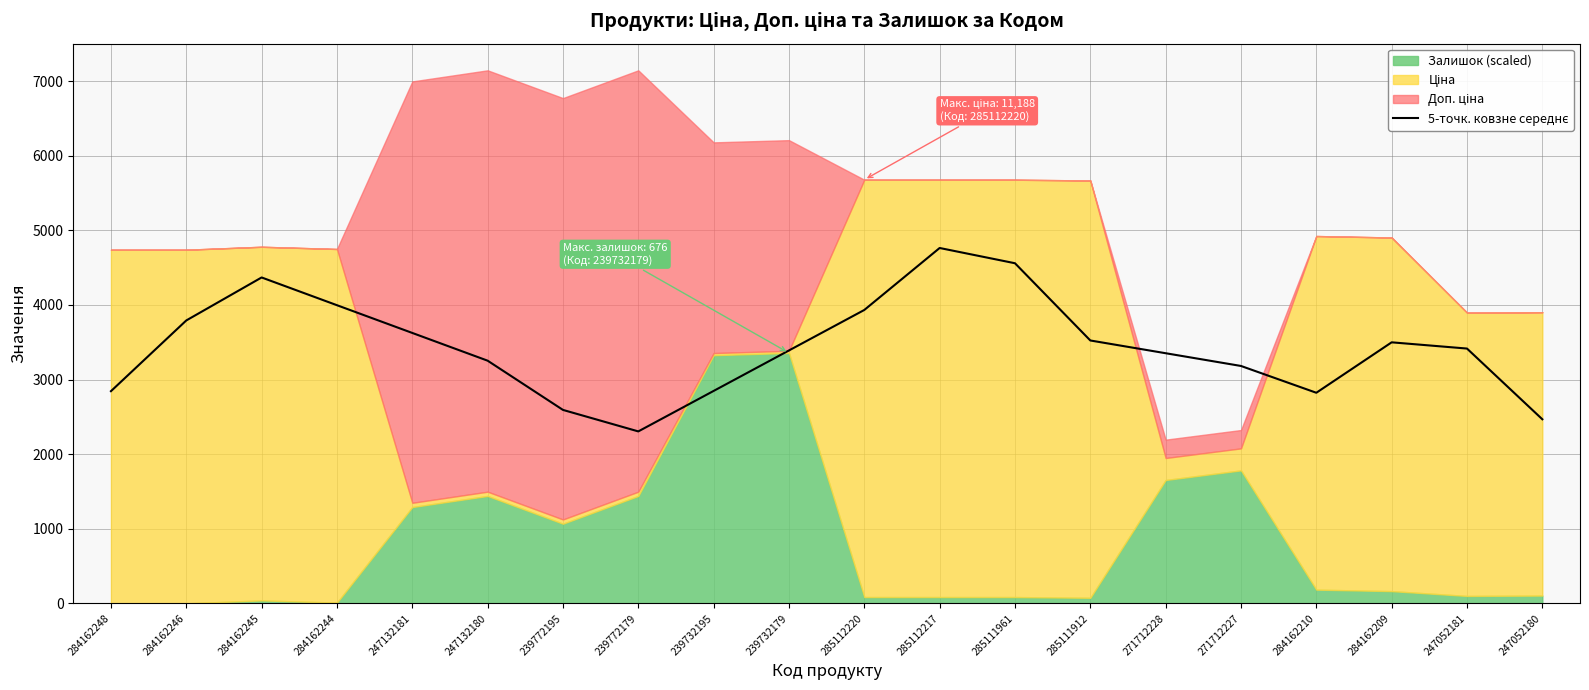

Does the chart have visible grid lines?

Yes